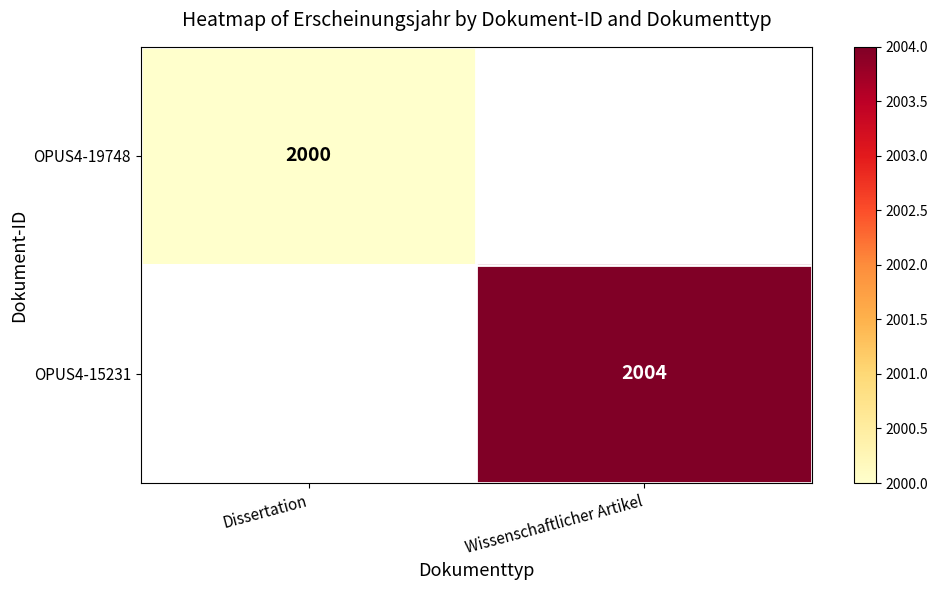

The OPUS4-19748 series shows 2000 at Dissertation. True or false?

True